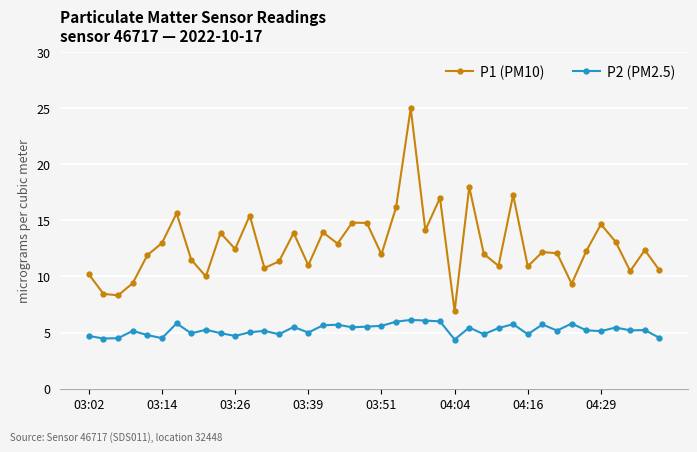

What is the greatest value displayed?

25.0